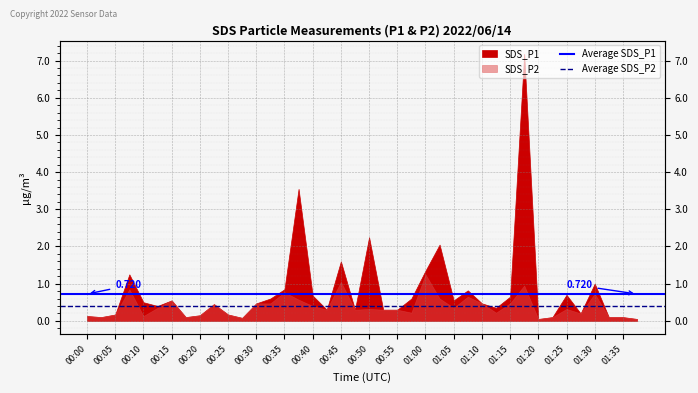

What is the value of the Average SDS_P1 point at the 2nd from the left?

0.7